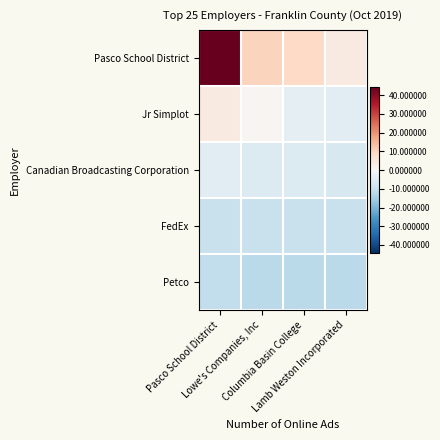

At how many categories does at least one series exceed 50?

1